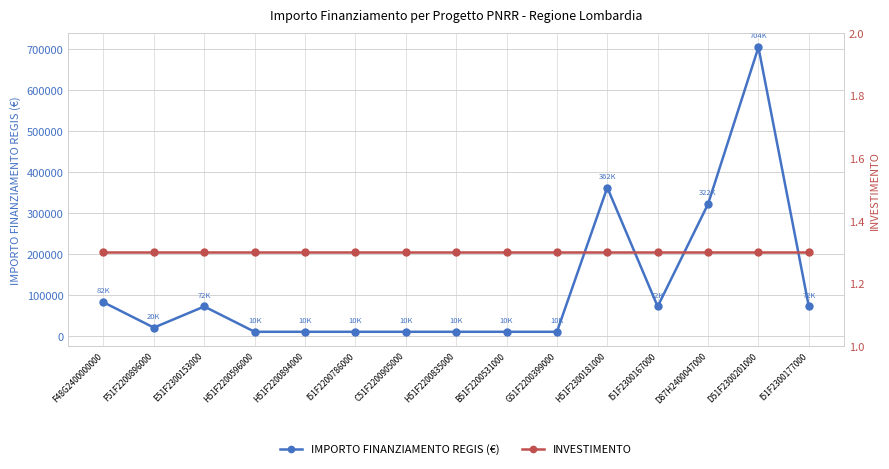

What is the difference between the maximum and minimum values in the IMPORTO FINANZIAMENTO REGIS (€) series?

694249.9